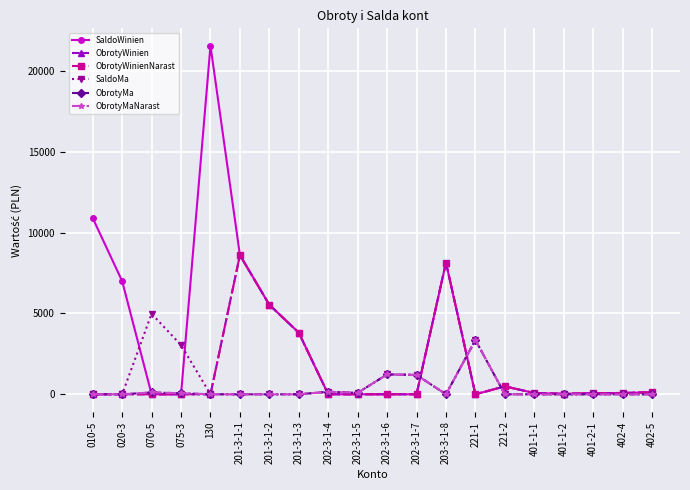

Between 402-5 and 020-3, which is larger?

020-3